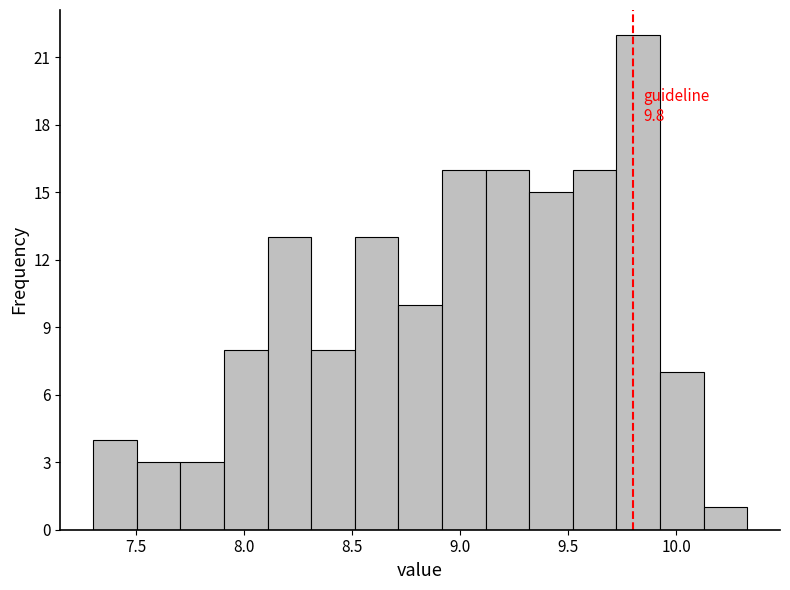

Over which range of the x-axis is the bar tallest?

9.70 to 9.95